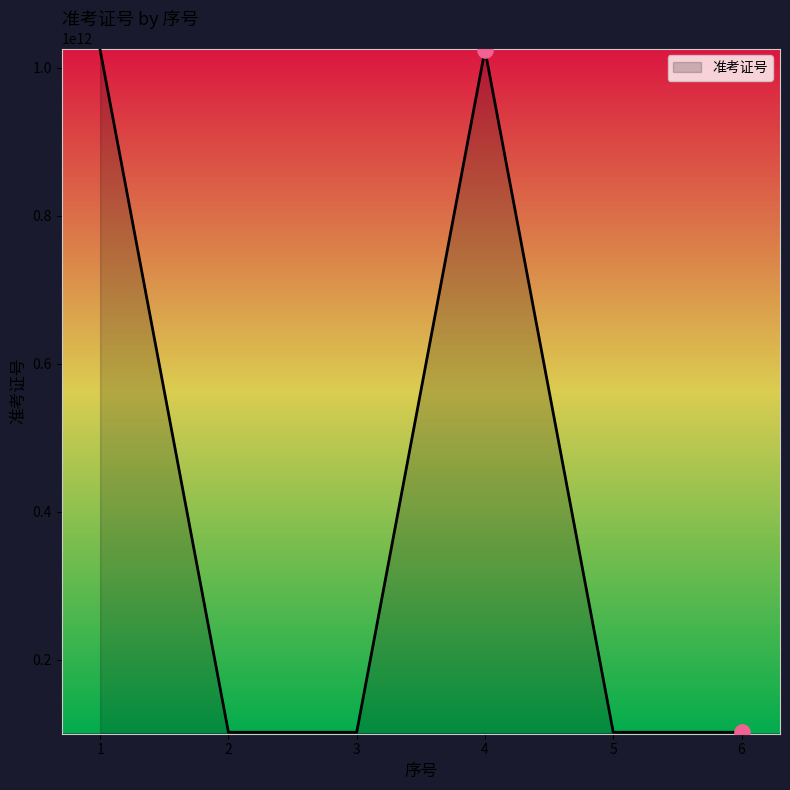

What is the ratio of the value at 1 to the value at 2?

10.0